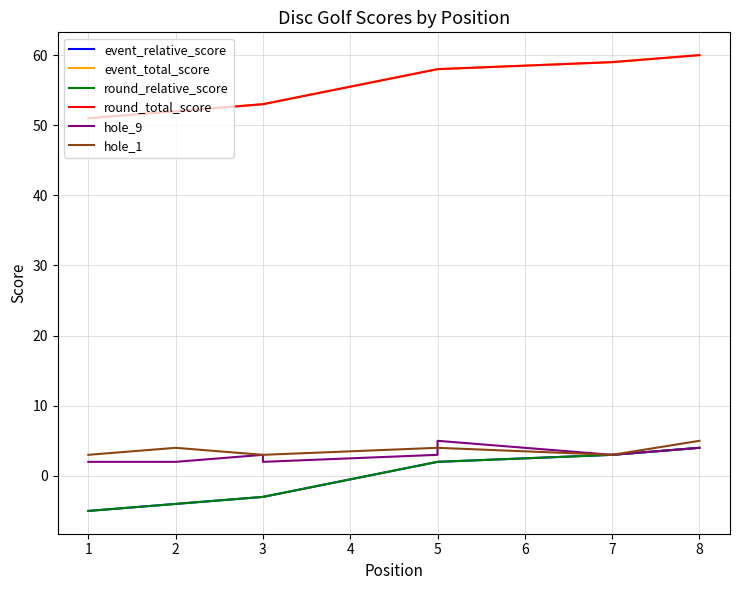

Is it true that hole_1 equals 7 at 2?

False